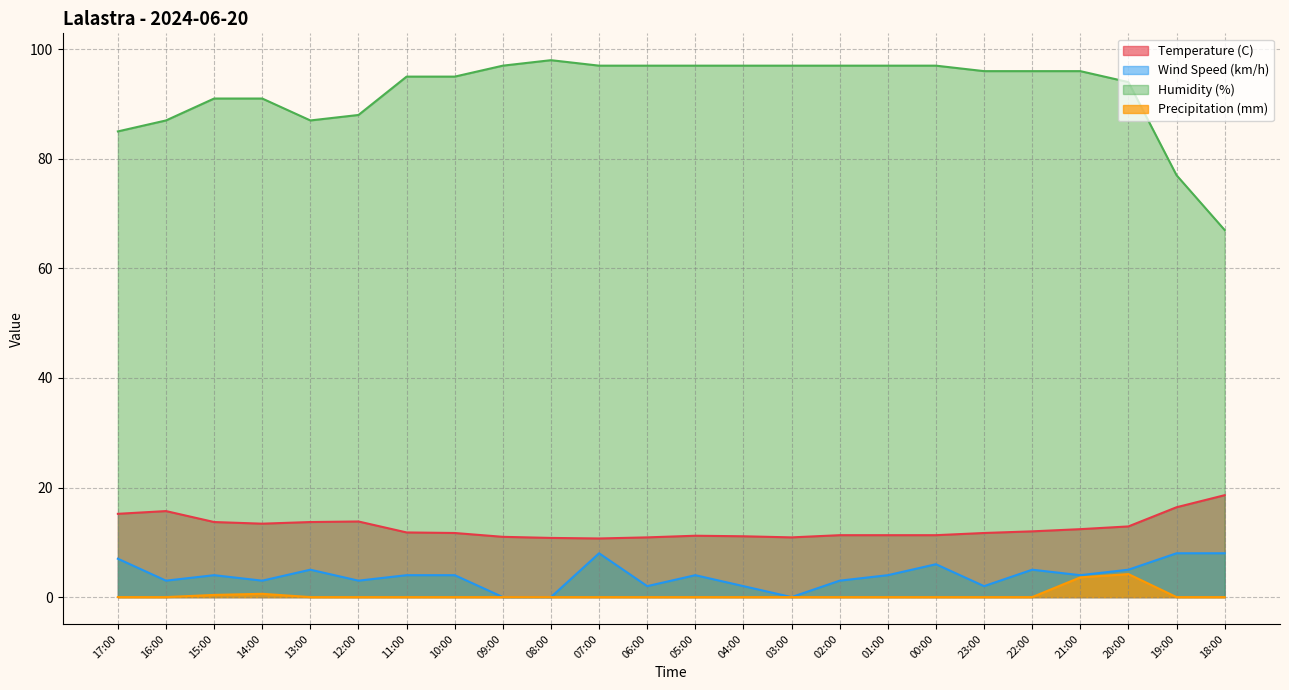

List the labels in order of Temperature (C) value, largest first.

18:00, 19:00, 16:00, 17:00, 12:00, 15:00, 13:00, 14:00, 20:00, 21:00, 22:00, 11:00, 10:00, 23:00, 02:00, 01:00, 00:00, 05:00, 04:00, 09:00, 06:00, 03:00, 08:00, 07:00